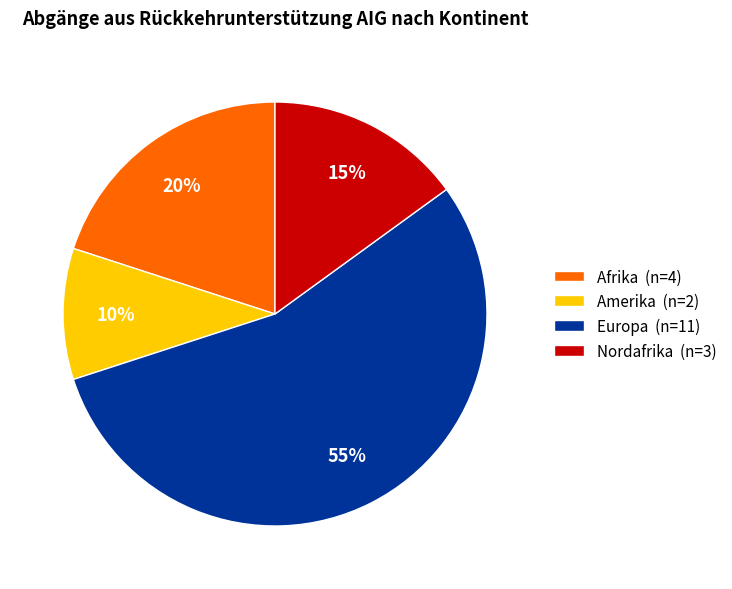

Combined, do Afrika (n=4) and Nordafrika (n=3) account for over 50%?

No